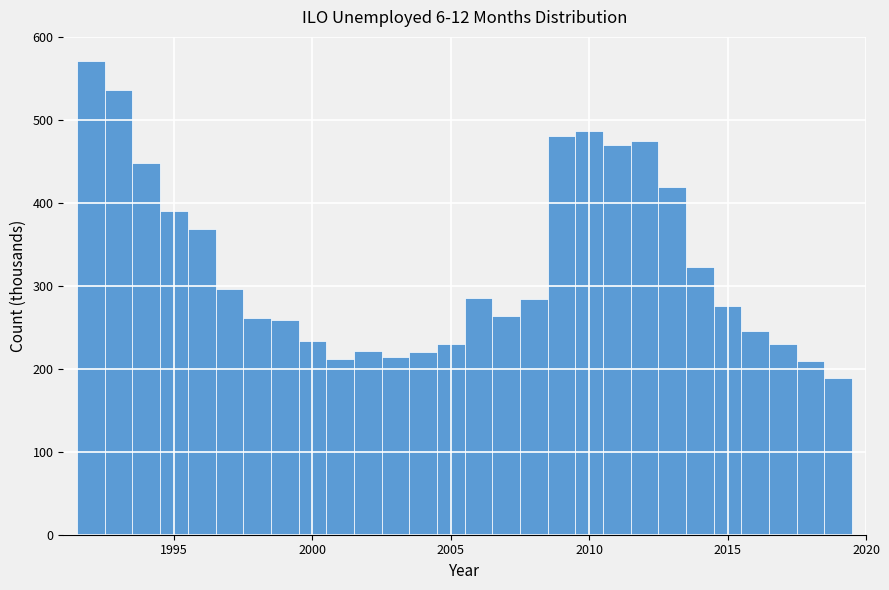

Around what value on the x-axis is the tallest bar? Give the approximate position of its centre, as read against the axis.

1992.0